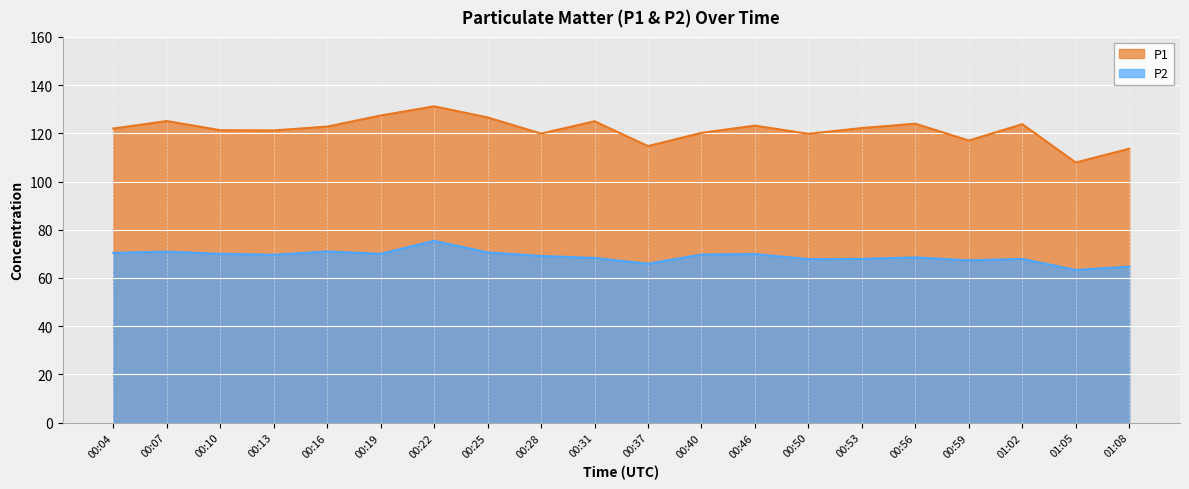

At which label does P2 reach its peak?

00:22